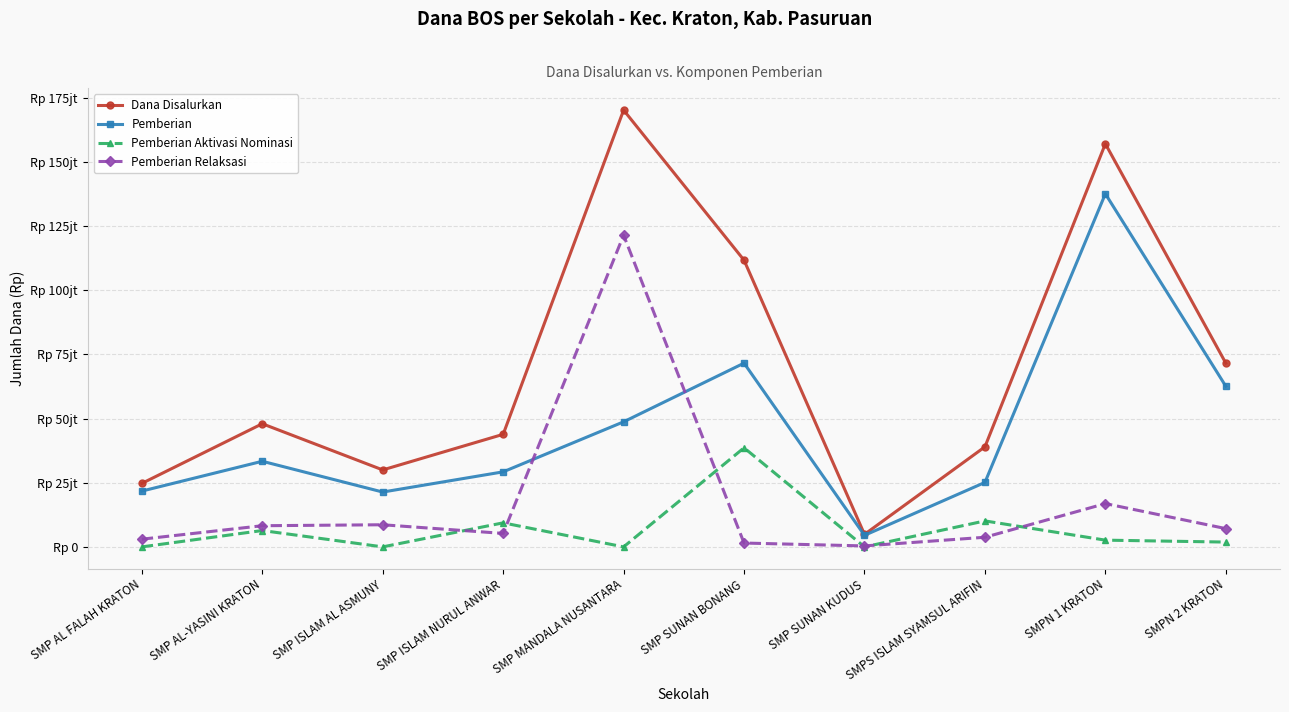

Rank the series by their average value, from highest to lowest.

Dana Disalurkan, Pemberian, Pemberian Relaksasi, Pemberian Aktivasi Nominasi